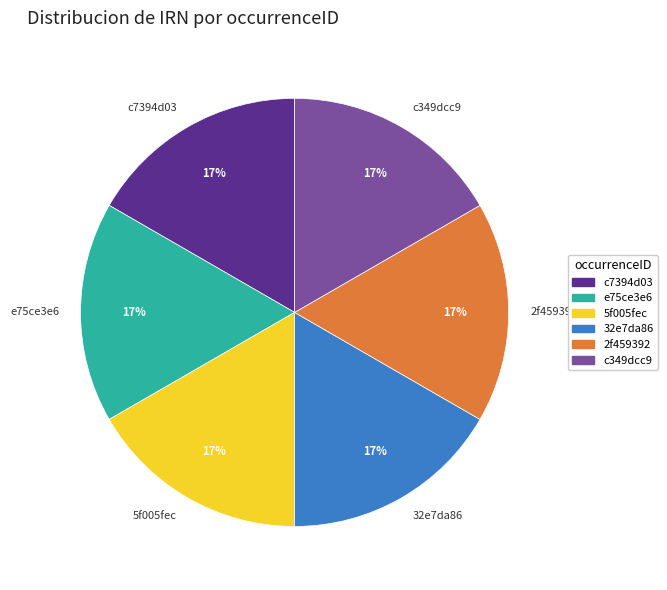

To the nearest percent, what is the average slice percentage?

17%